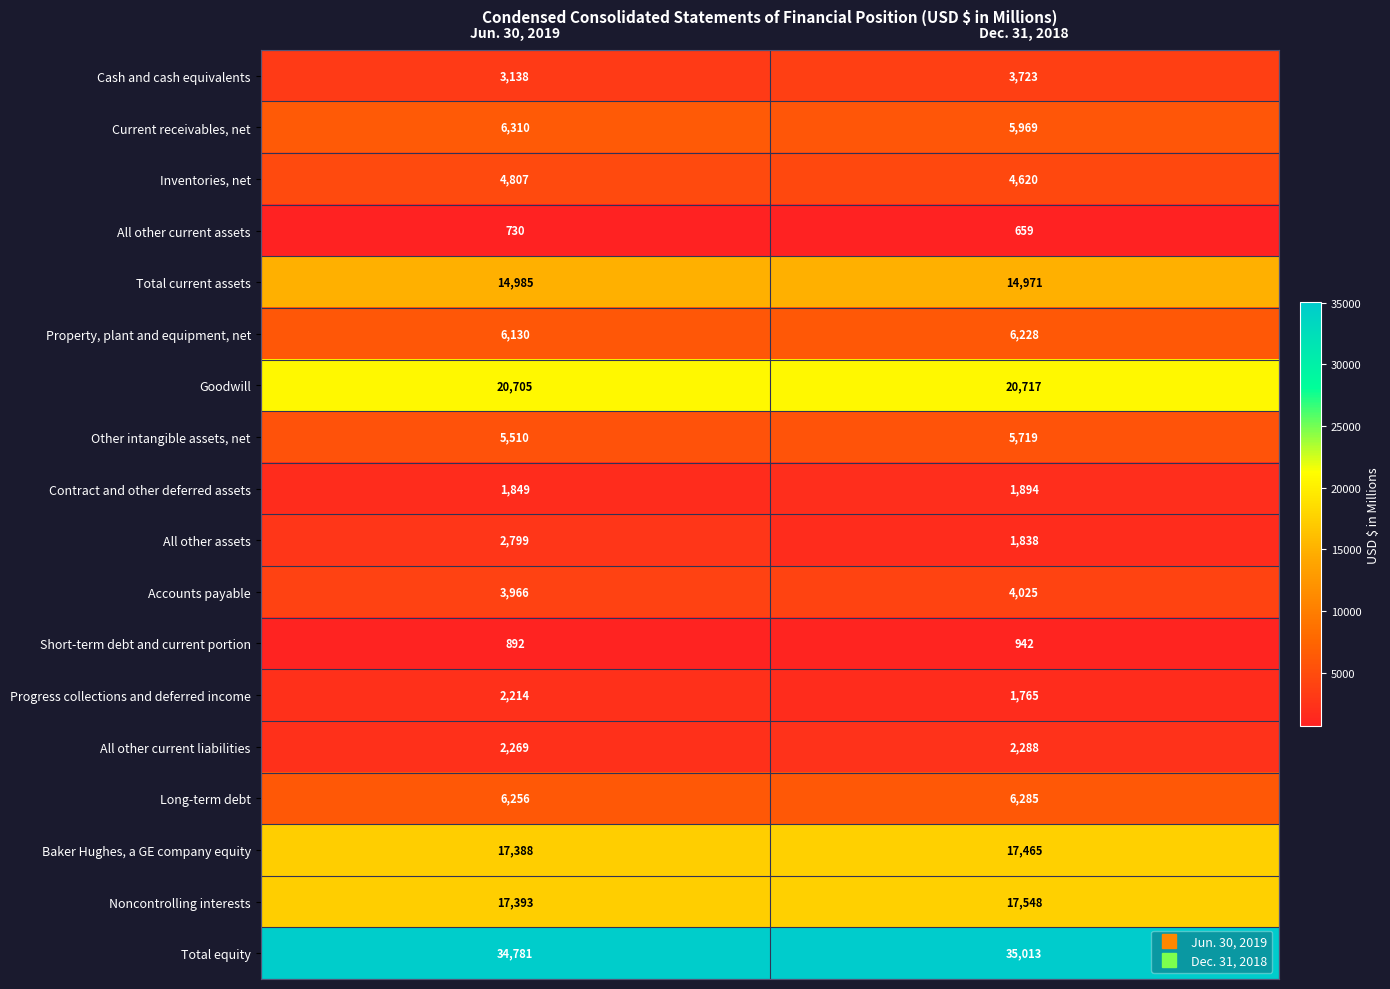

What is the total value across all series at Dec. 31, 2018?

151669